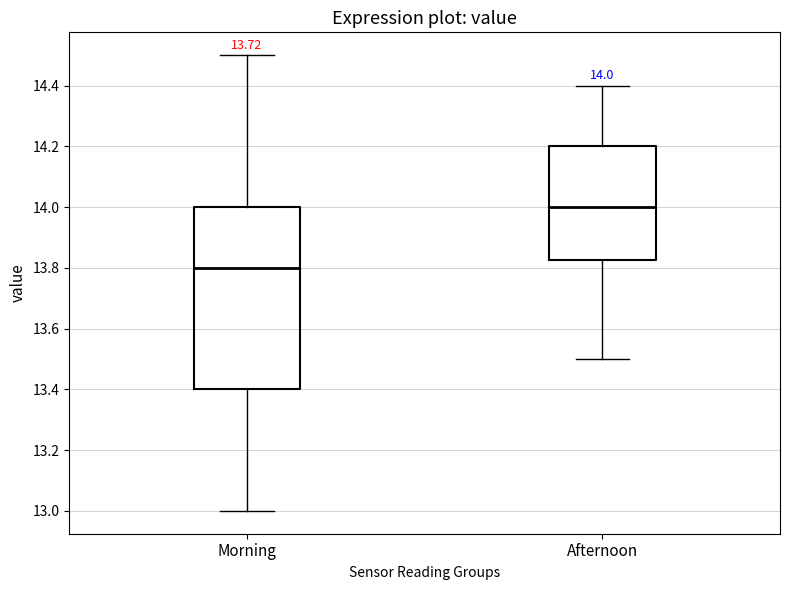

Which box is the tallest, from its lower edge to its upper edge?

Morning